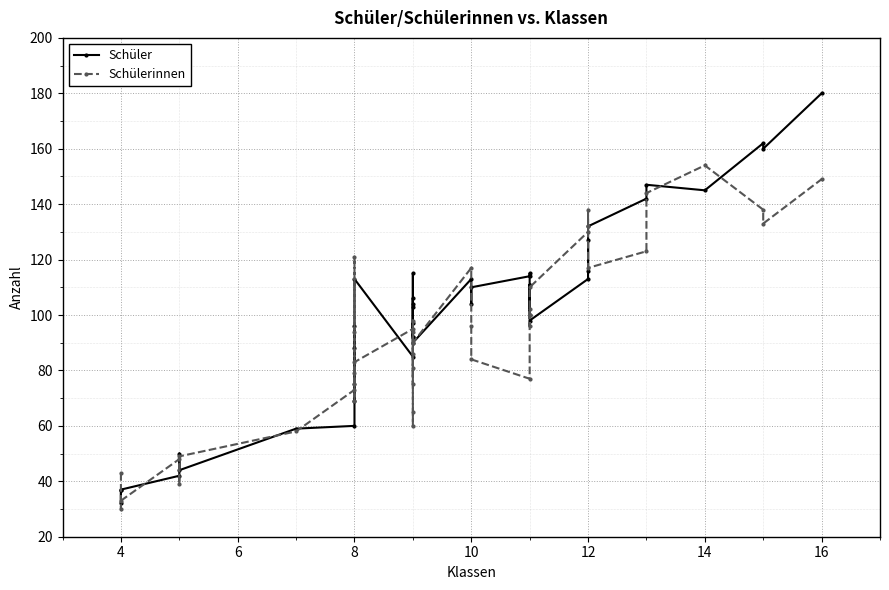

What is the minimum value shown in the chart?

30